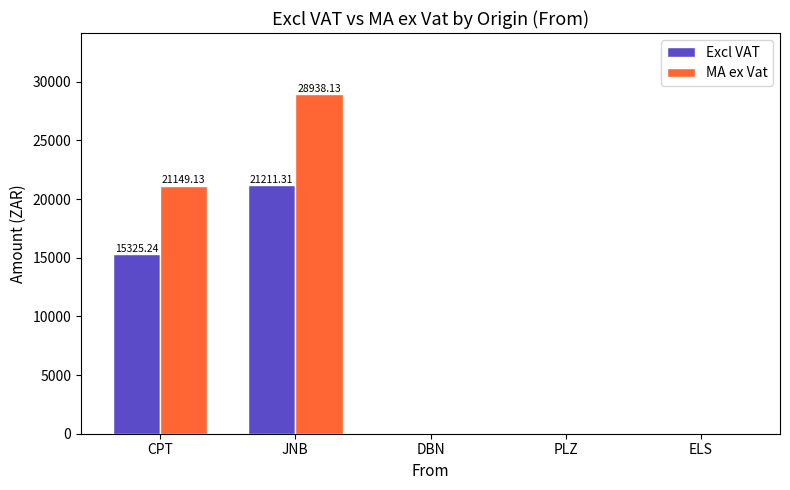

What is the sum of all Excl VAT values?

36536.6